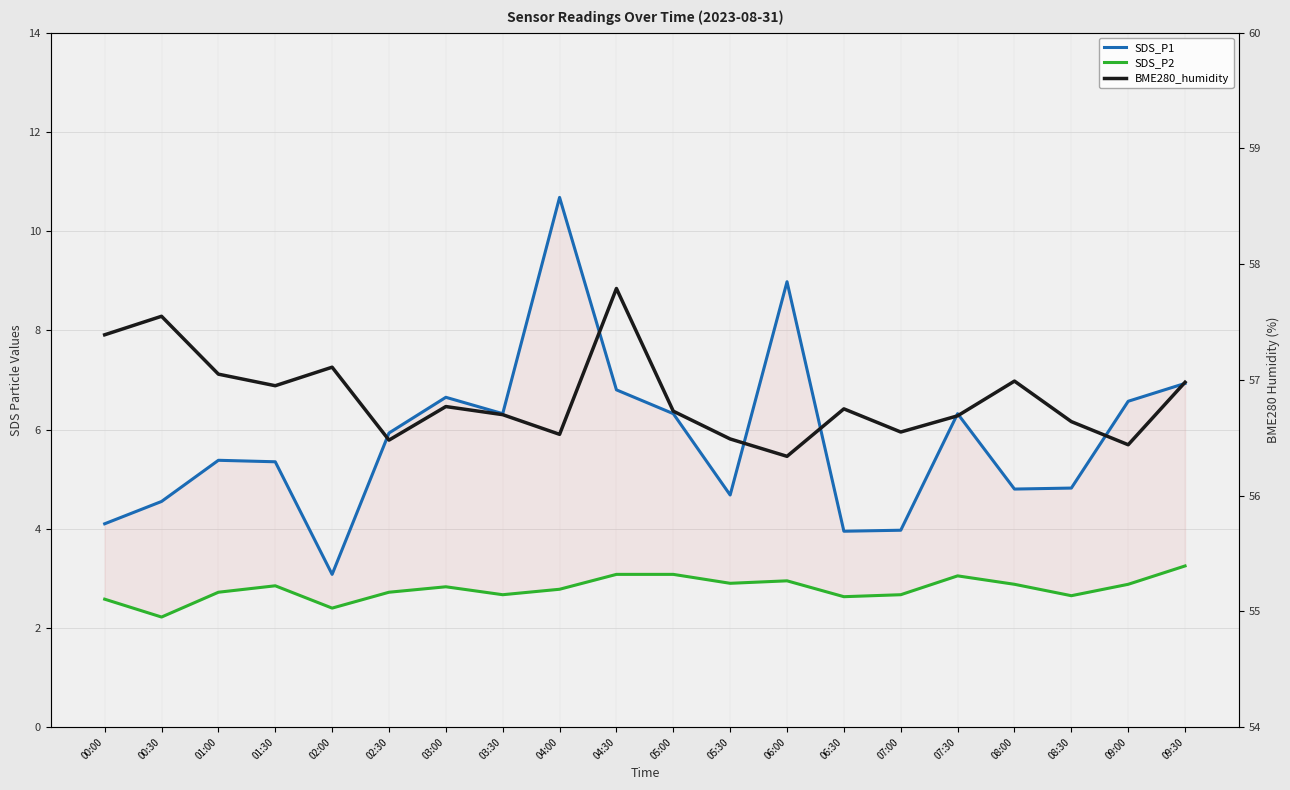

What is the value of the SDS_P2 point at the 14th from the left?

2.6